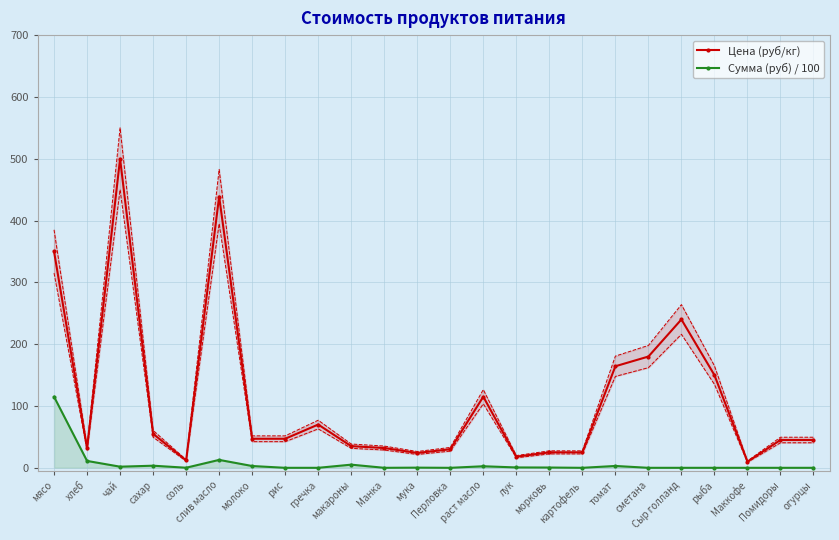

Reading right to left, extract all data points from this chart.

Цена (руб/кг): 45.0	45.0	10.0	150.0	240.0	180.0	164.3	25.0	25.0	18.0	115.0	30.0	24.0	32.0	35.0	70.0	47.0	47.0	438.9	12.0	55.0	500.0	31.4	350.0
Сумма (руб) / 100: 0.0	0.0	0.0	0.0	0.0	0.0	3.0	0.0	0.5	0.6	2.5	0.0	0.3	0.0	5.1	0.0	0.0	2.9	12.8	0.1	3.4	1.8	11.1	115.0